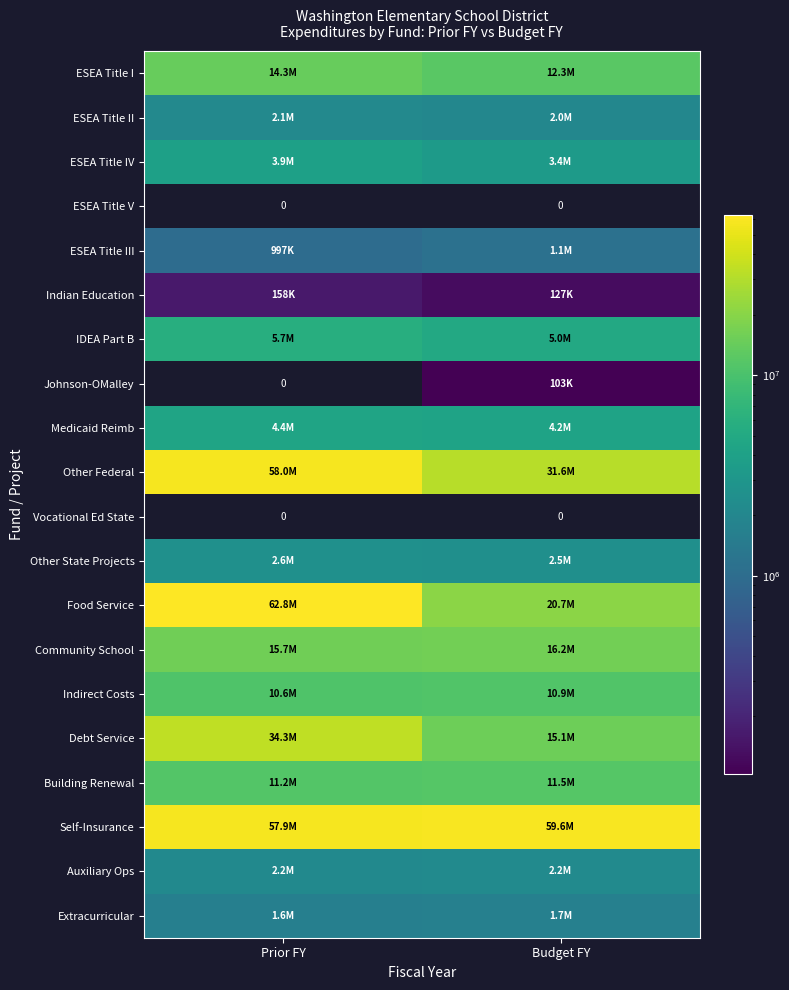

What is the sum of all Building Renewal values?

22717117.0